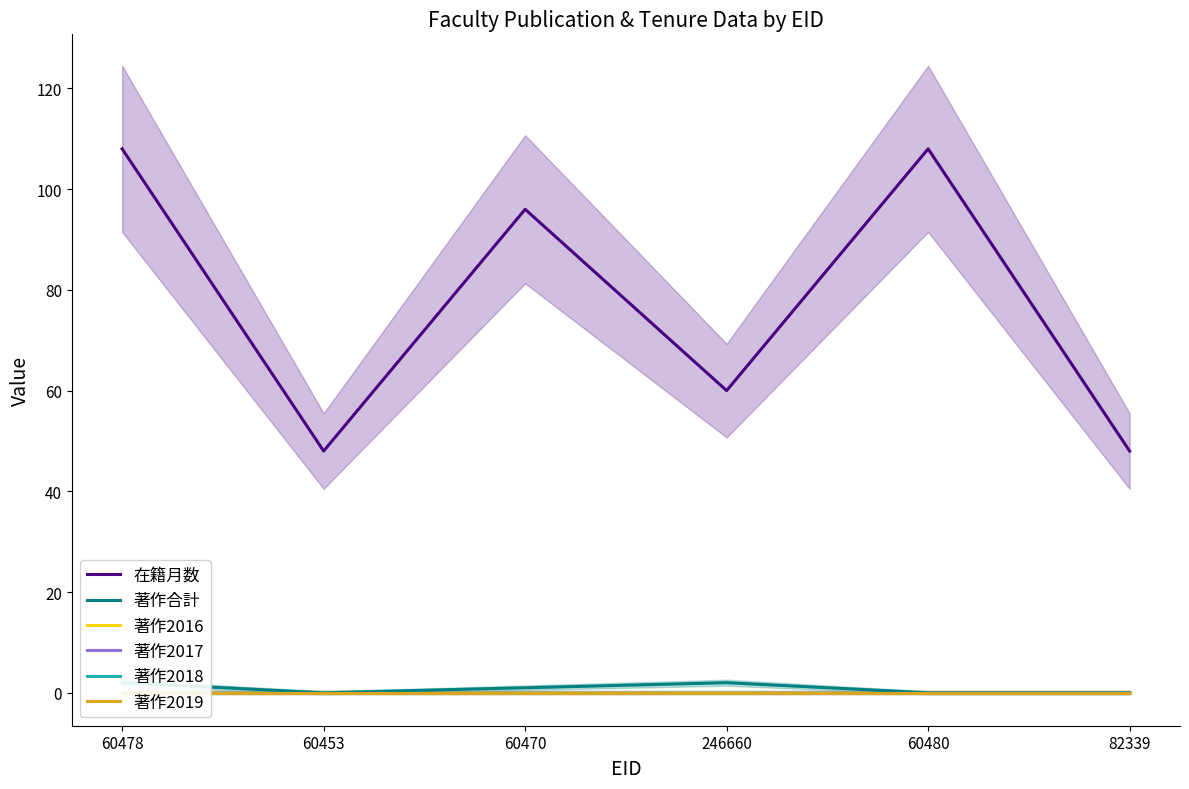

What position from the left is 82339?

6